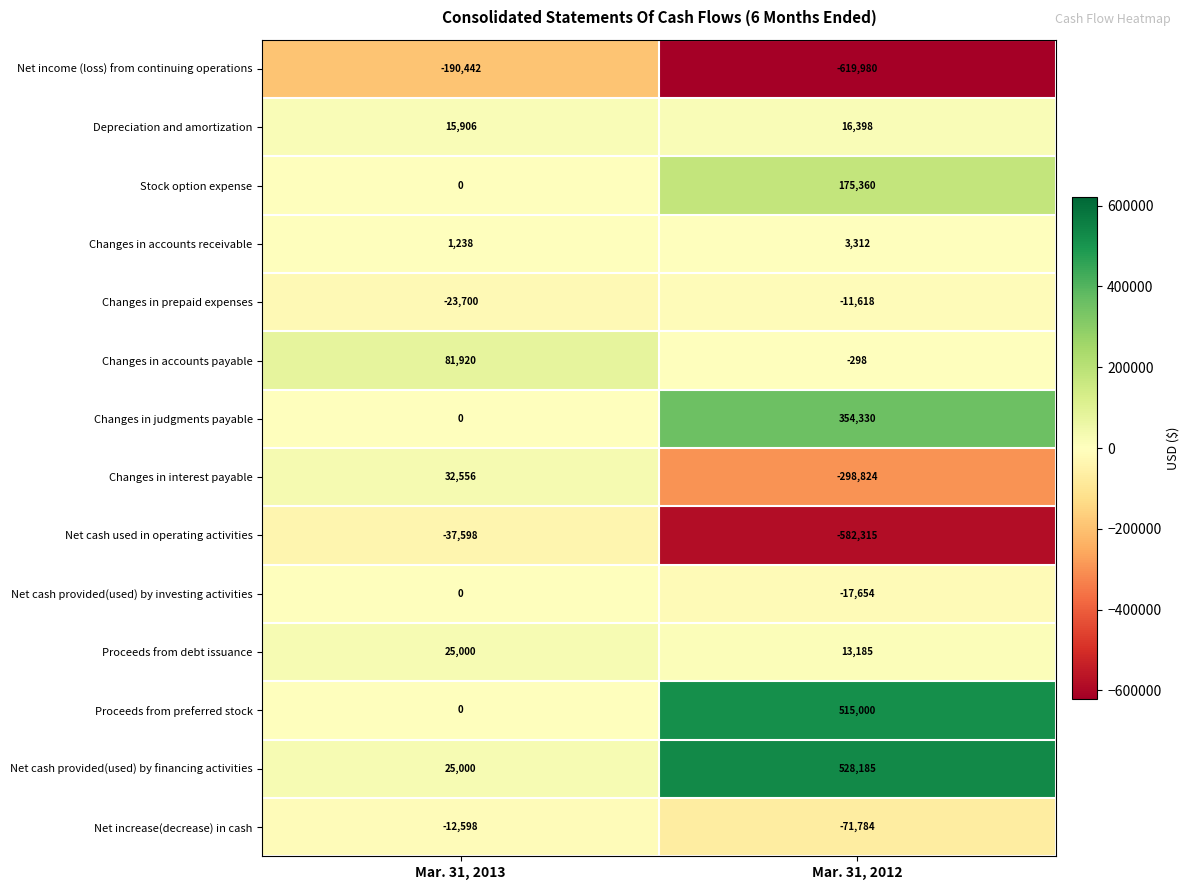

What is the highest value of the Proceeds from preferred stock series?

515000